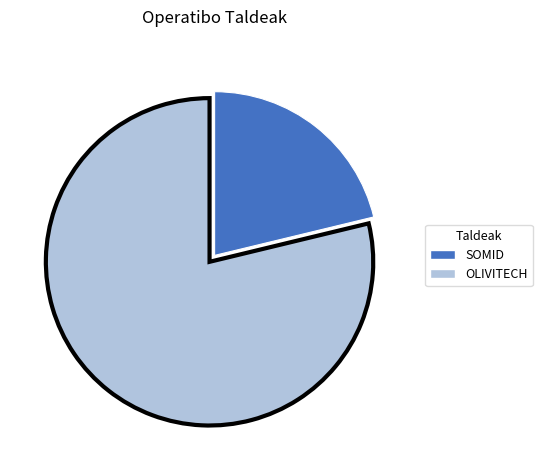

True or false: SOMID accounts for 11% of the total.

False